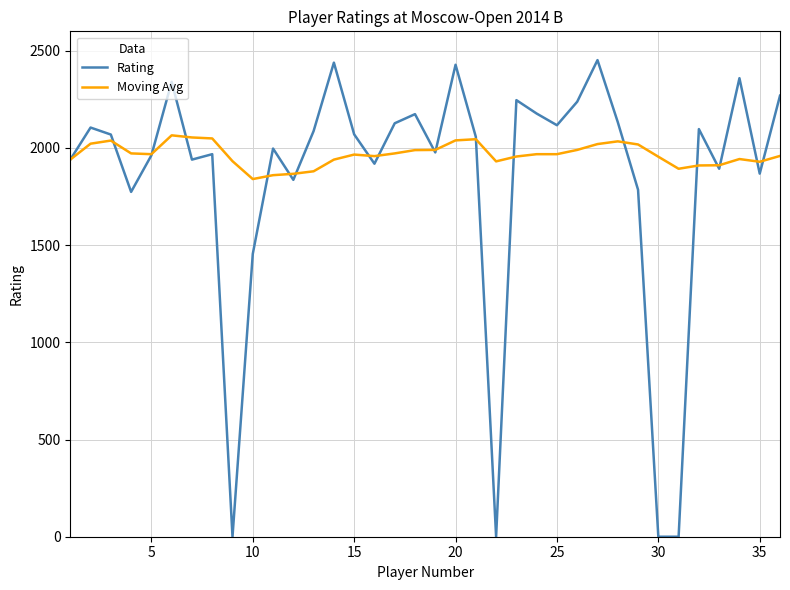

True or false: Moving Avg and Rating cross at least once.

True